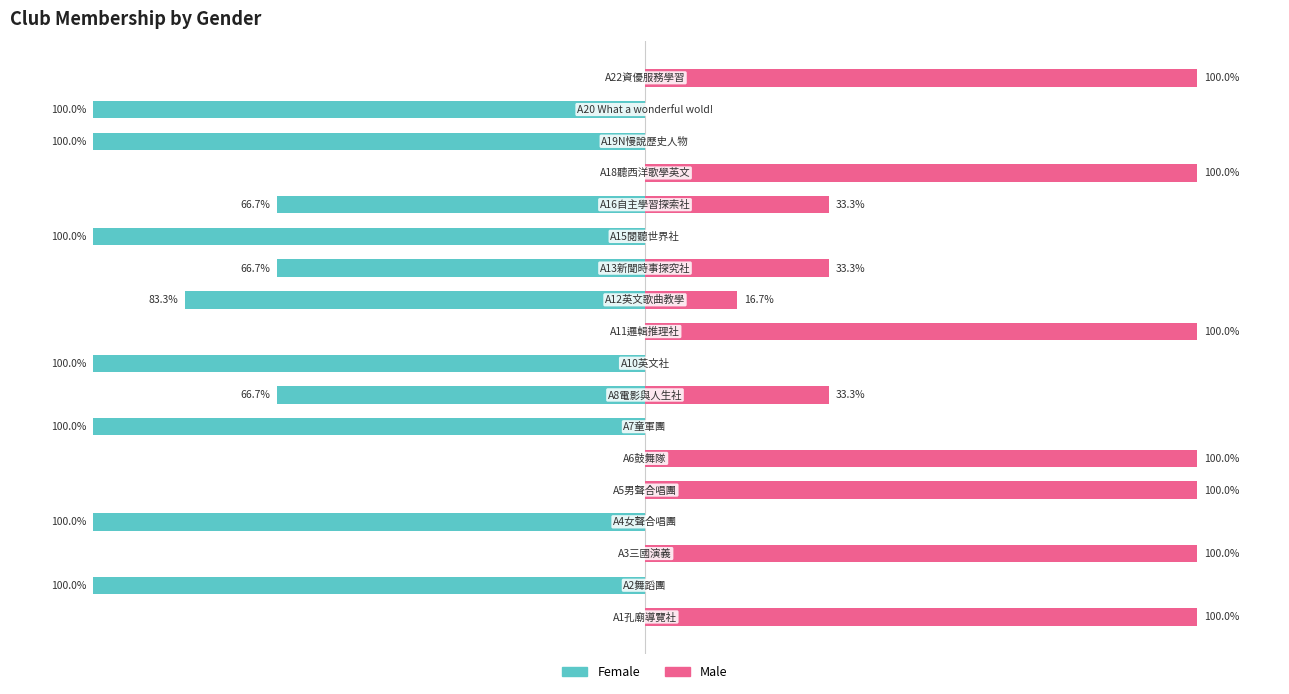

Count the number of data series in this chart.

2